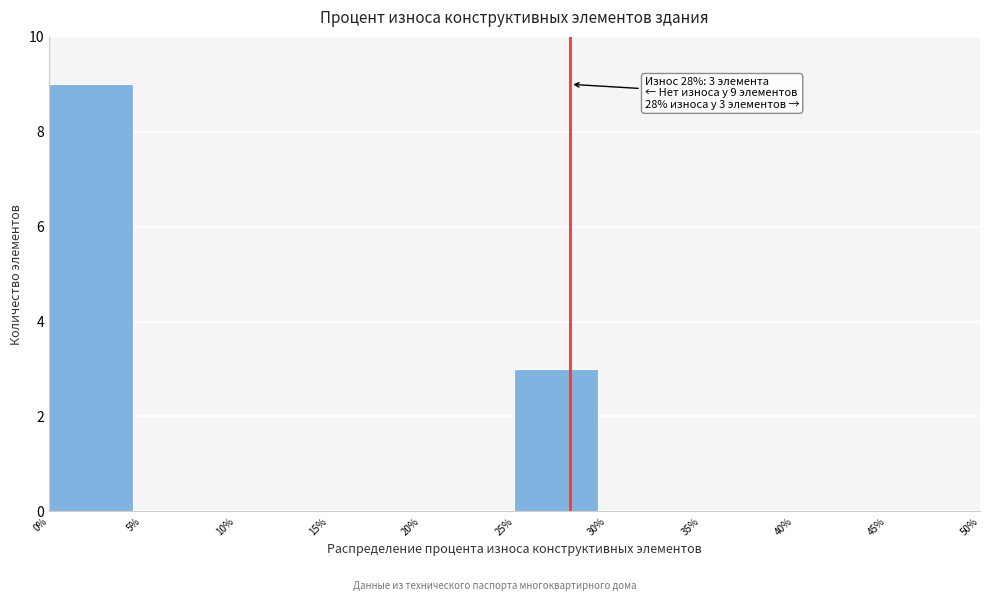

Which range on the x-axis has the tallest bar?

0% to 5%